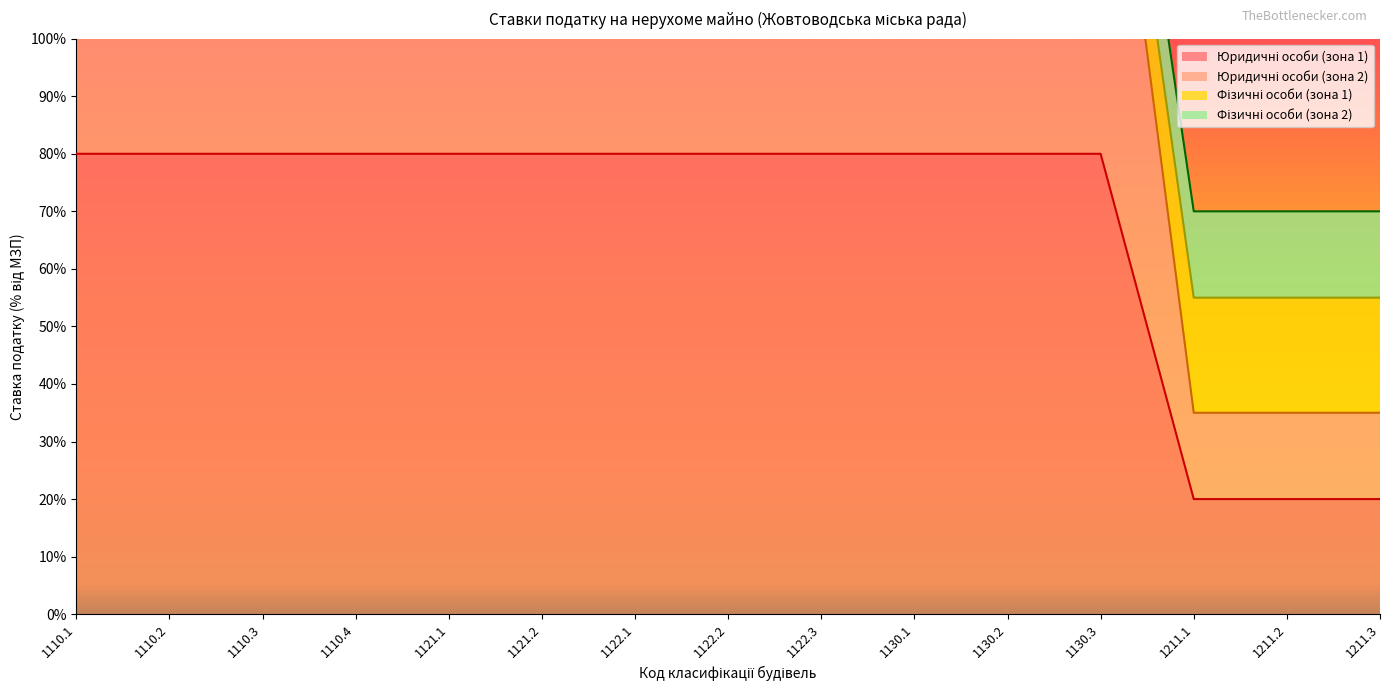

What is the difference between the highest and lowest values at 1121.2?

1.0